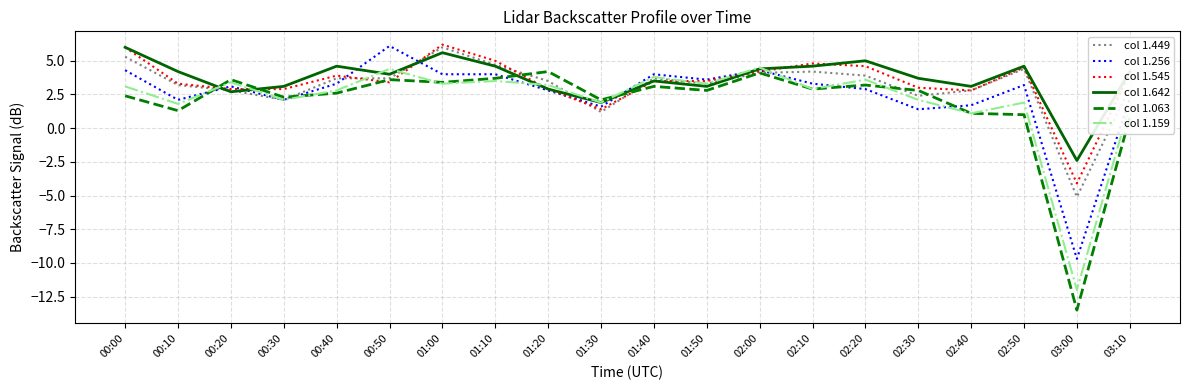

What is the spread (max minus min) of values at 02:40?

2.0